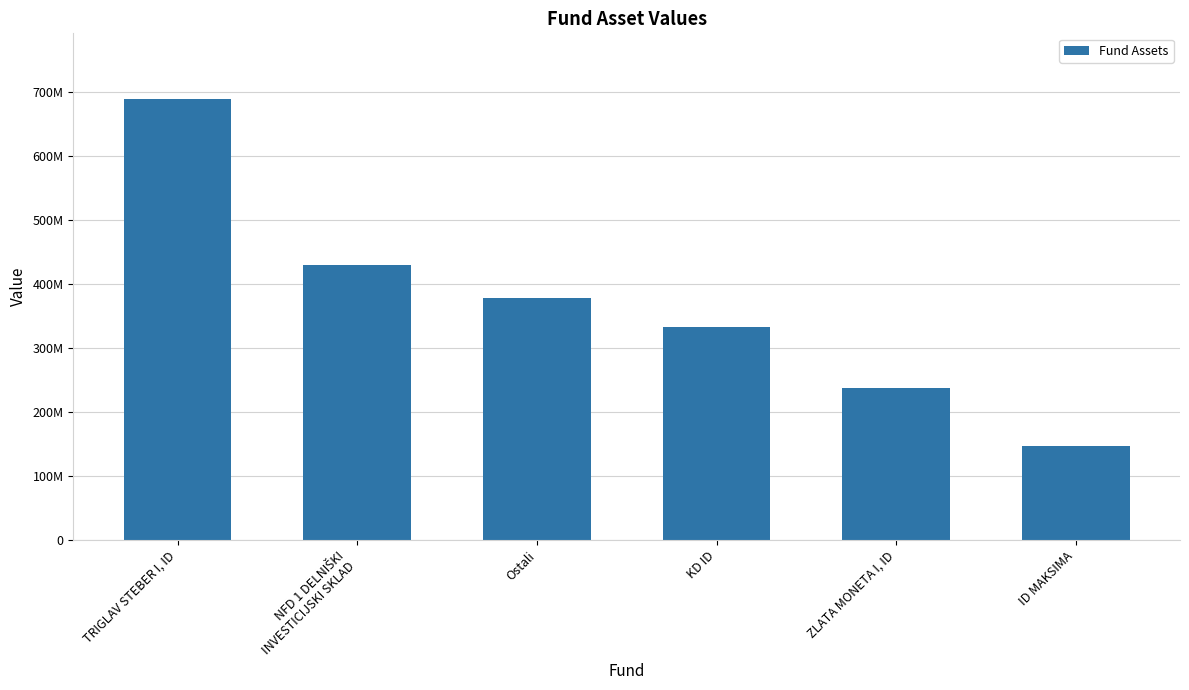

What is the label of the 1st bar from the right?

ID MAKSIMA